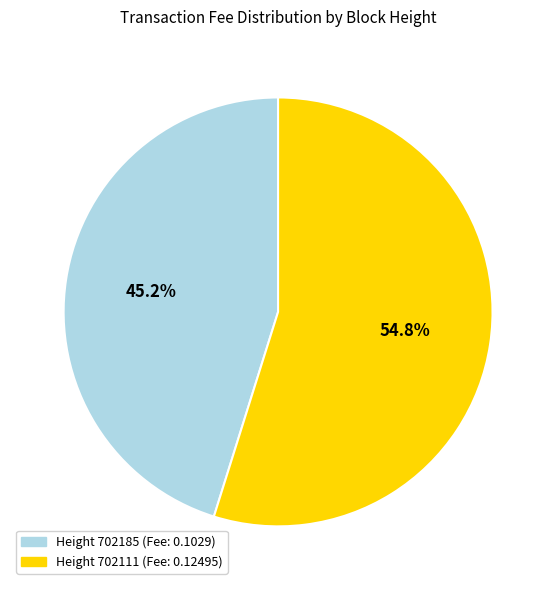

Is there a majority slice in this chart?

Yes